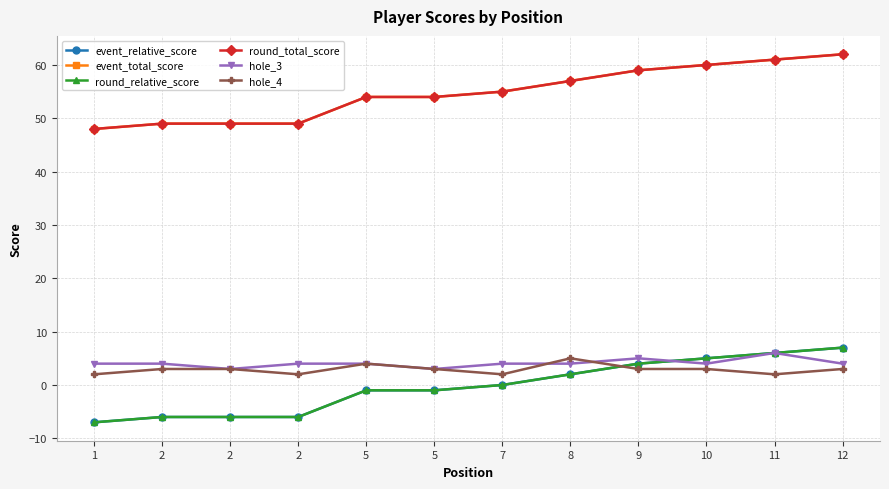

Is this an area chart (filled region under the line)?

No